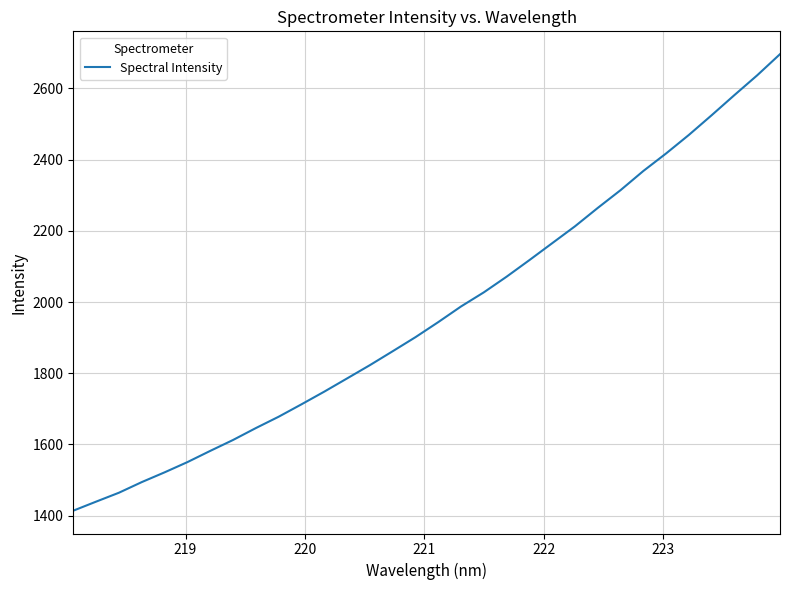

What is the greatest value displayed?

2696.3